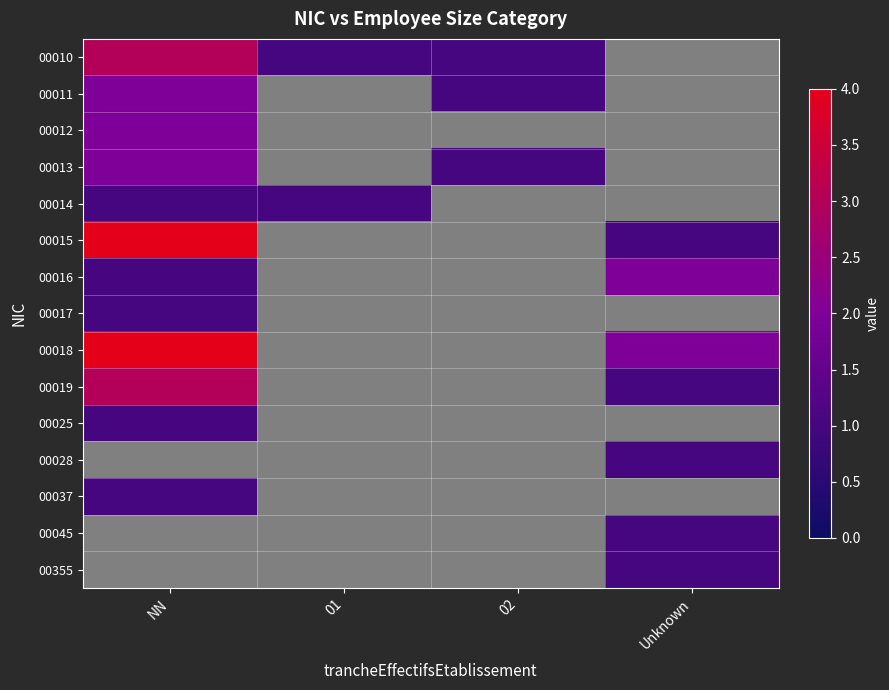

At which category is the sum across all series the highest?

NN